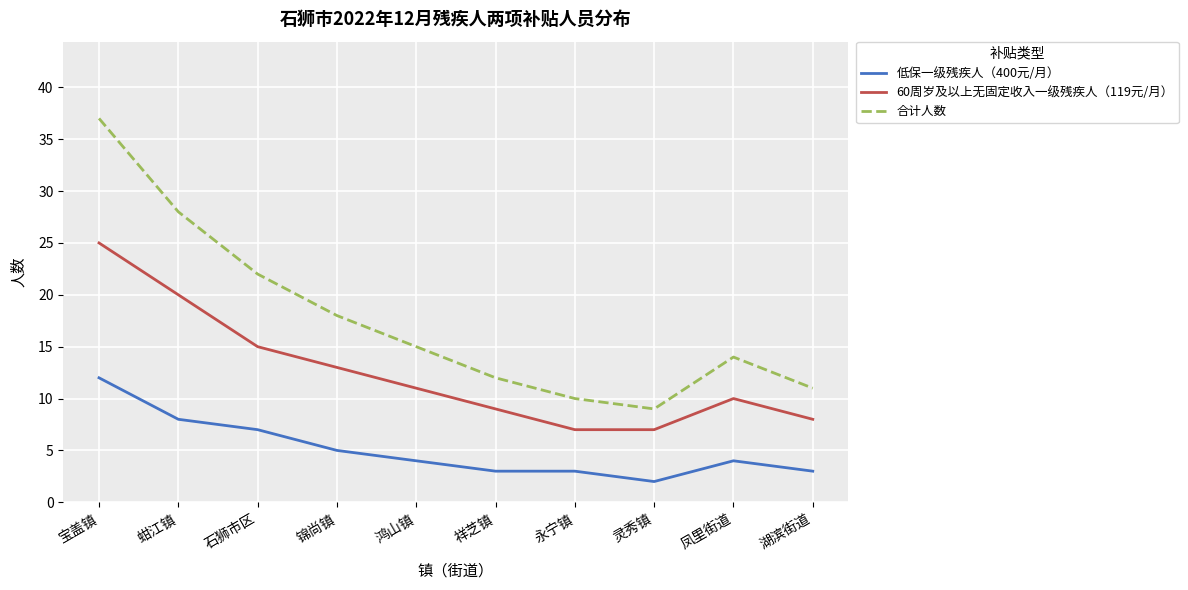

What position from the right is 湖滨街道?

1